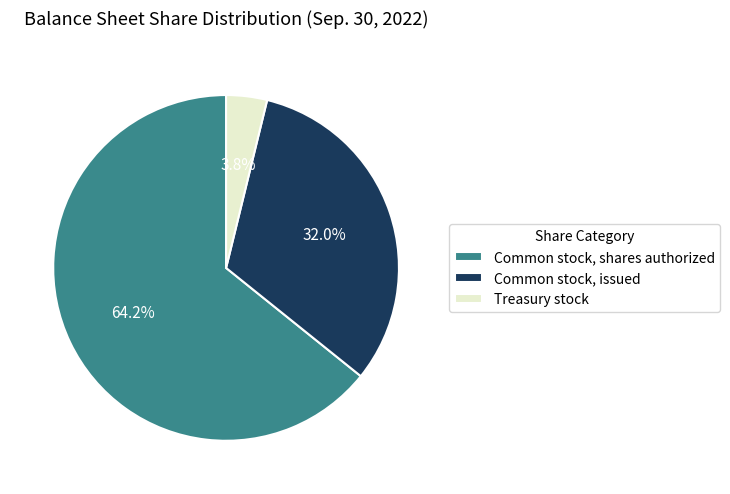

What portion of the pie excludes Treasury stock?

96.2%